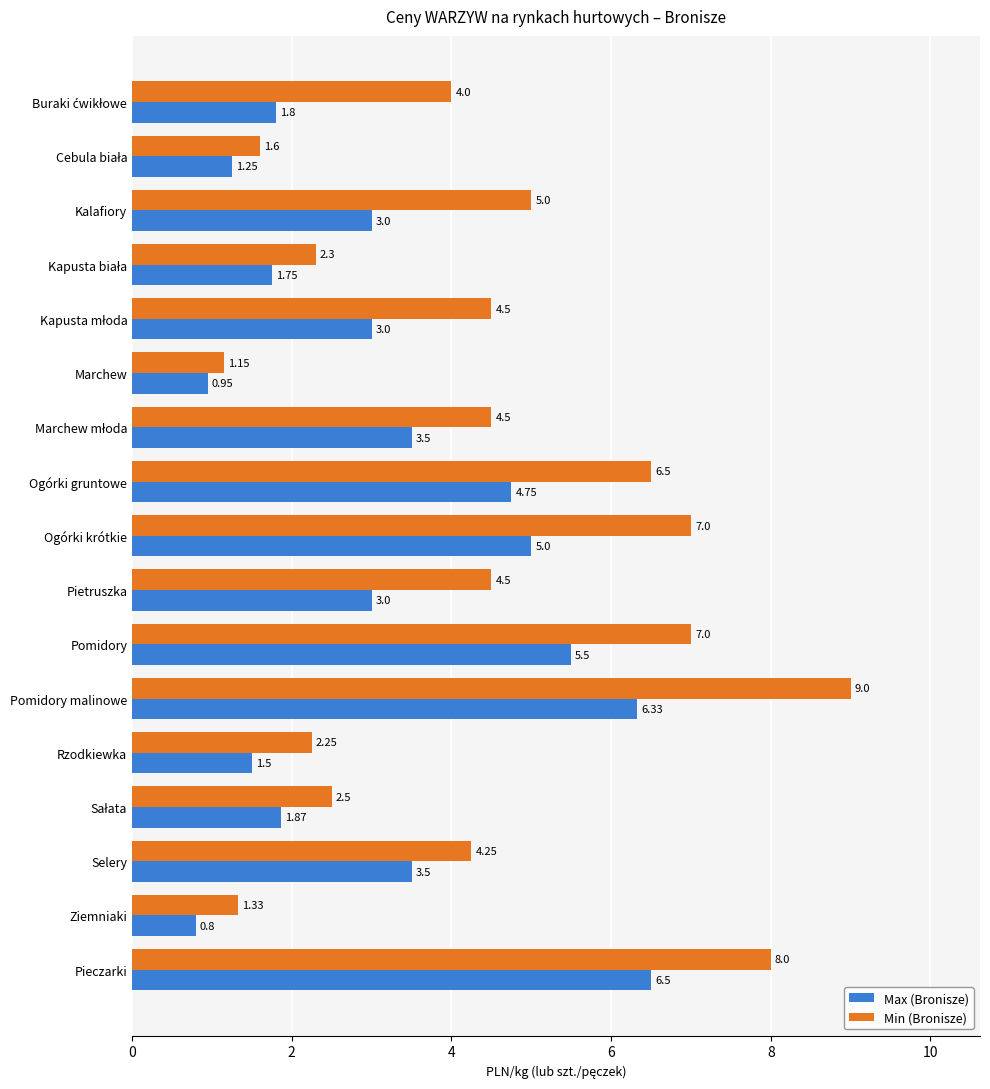

What is the minimum value for Max (Bronisze)?

0.8